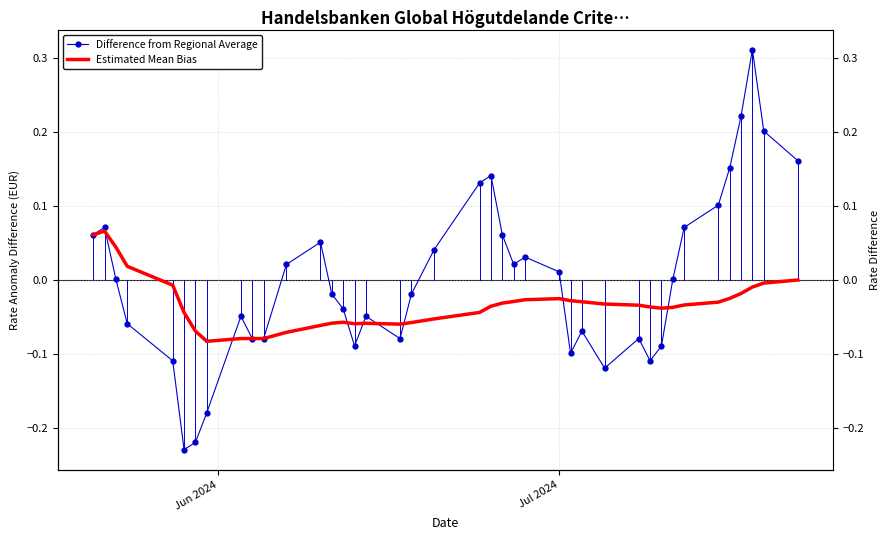

What is the value of the Difference from Regional Average point at the 10th from the left?

-0.1